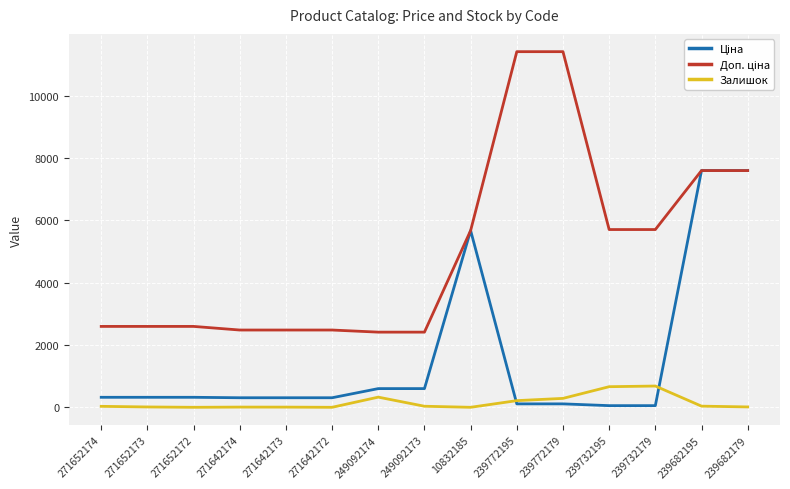

True or false: Залишок has a value of 4.0 at 271642172.

True